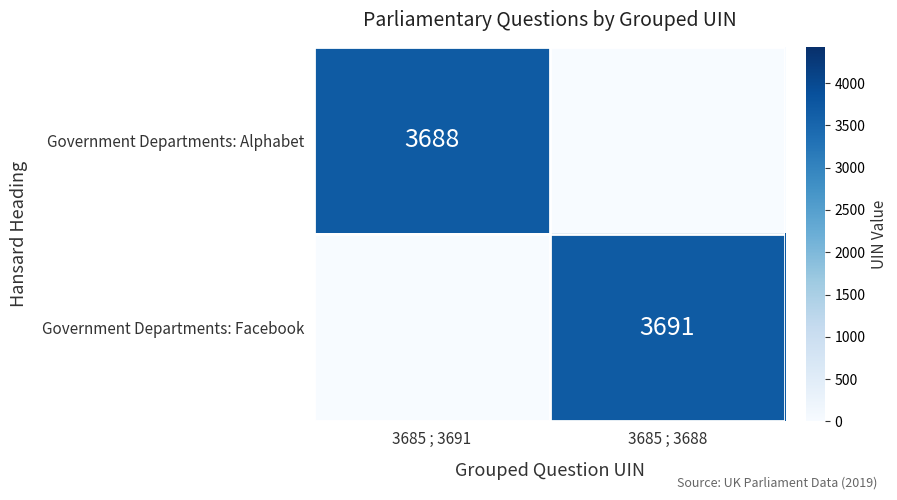

The value of Government Departments: Facebook at 3685 ; 3688 is 3691. True or false?

True